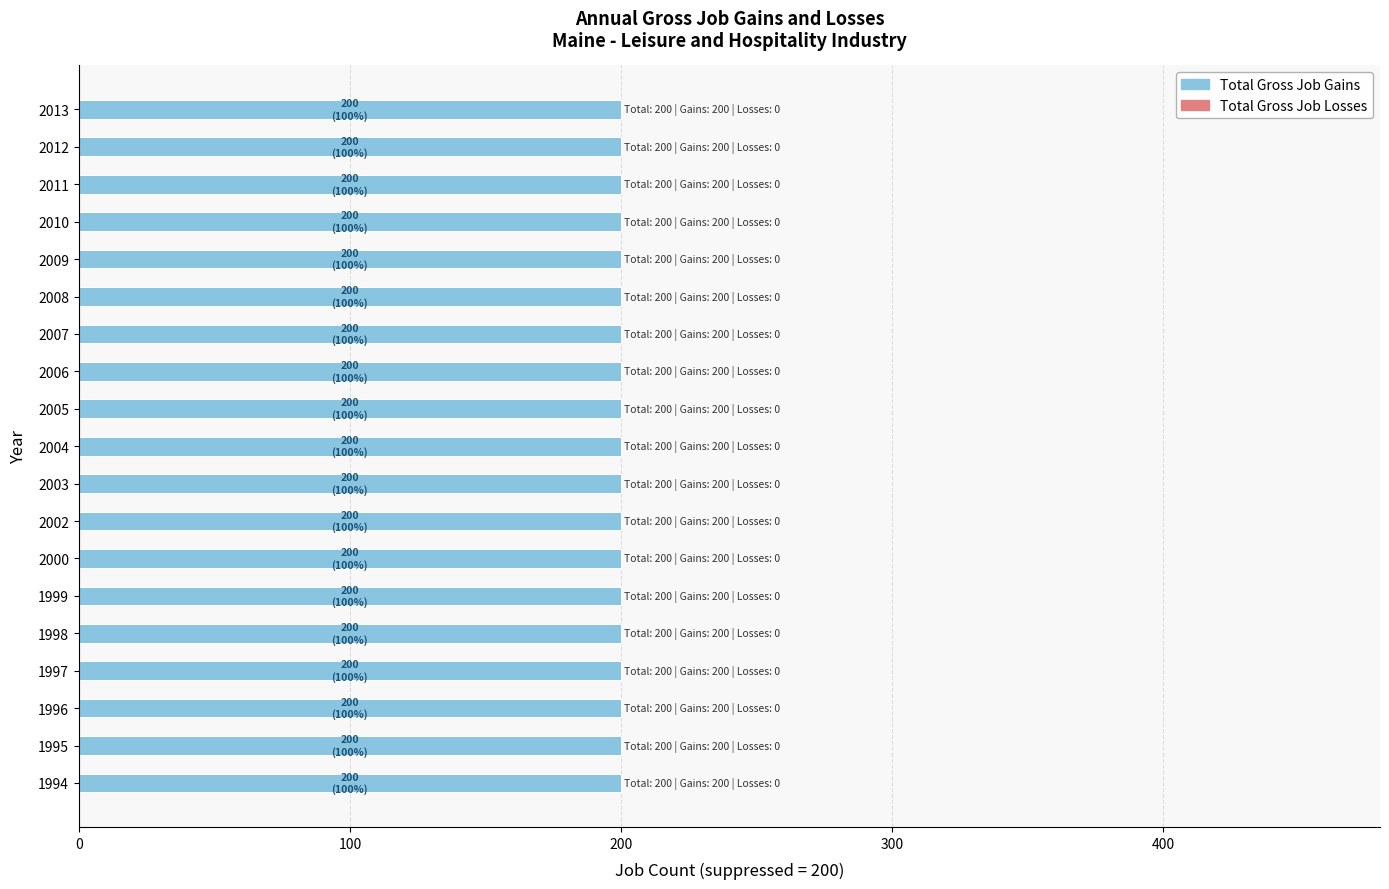

At how many categories does at least one series exceed 56?

19